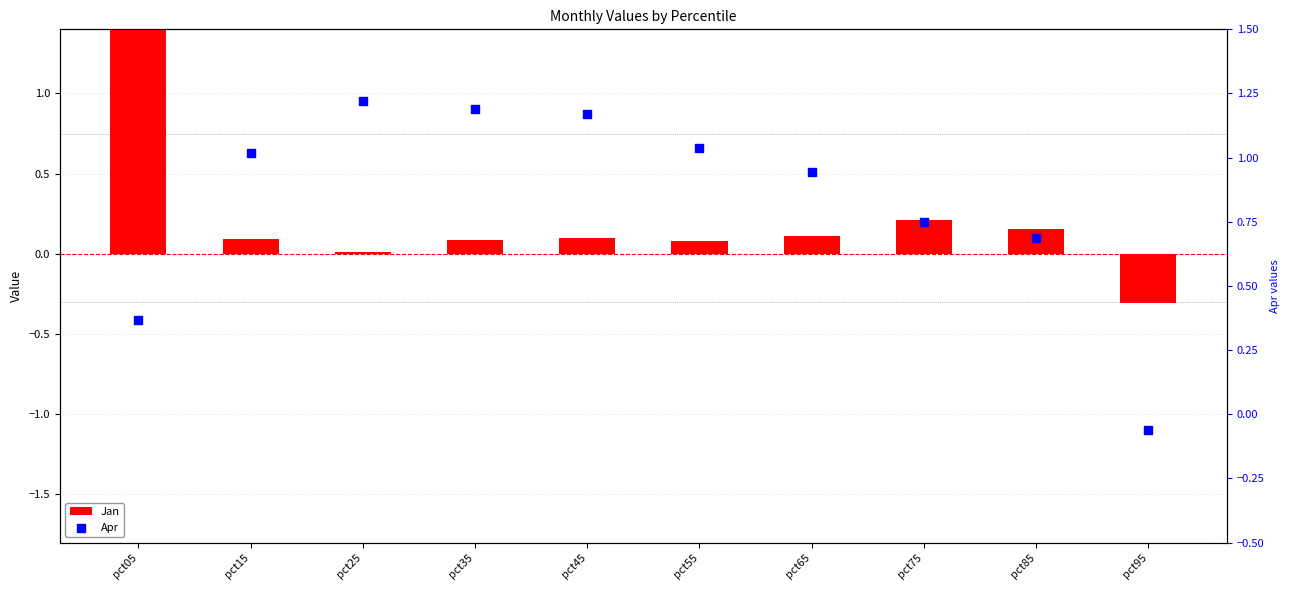

At how many categories does at least one series exceed 0?

9